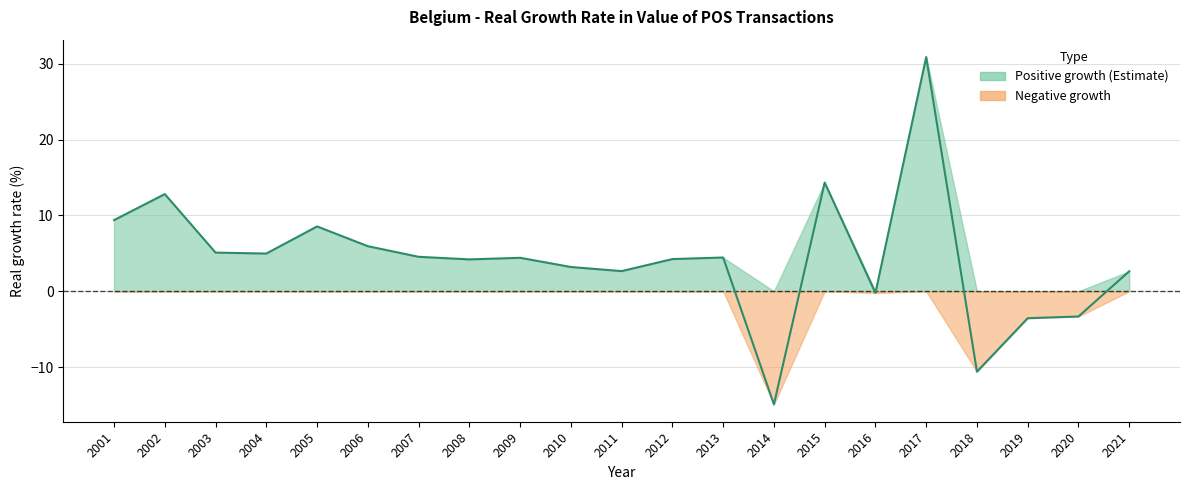

How many data points are less than 4?

8